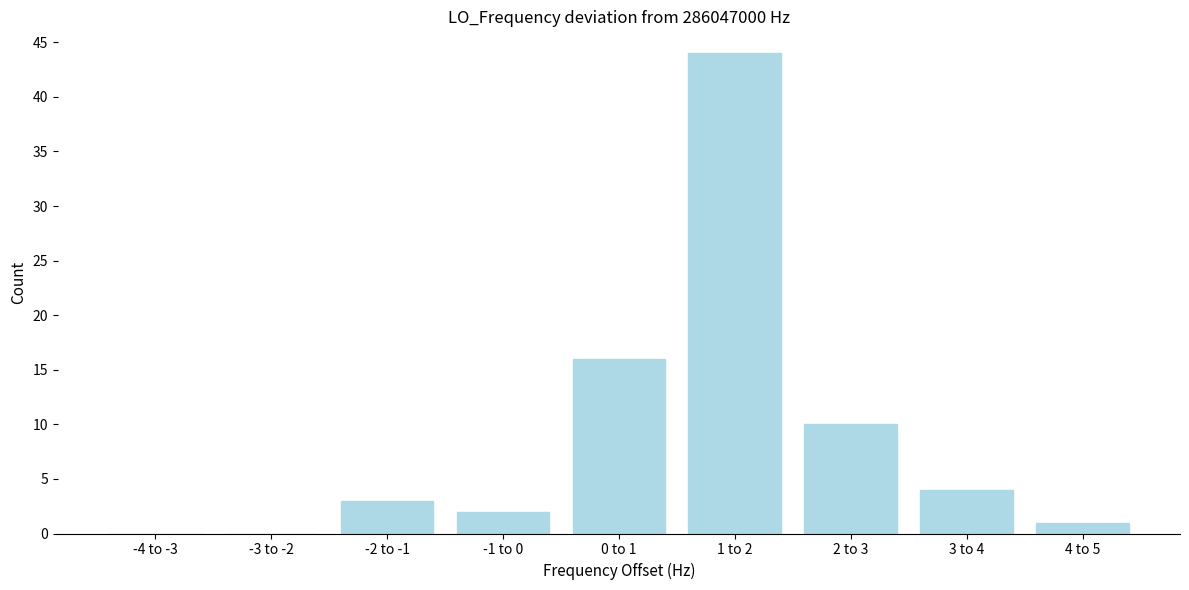

Reading left to right, what are all the values shown in this chart?

-4 to -3=0	-3 to -2=0	-2 to -1=3	-1 to 0=2	0 to 1=16	1 to 2=44	2 to 3=10	3 to 4=4	4 to 5=1